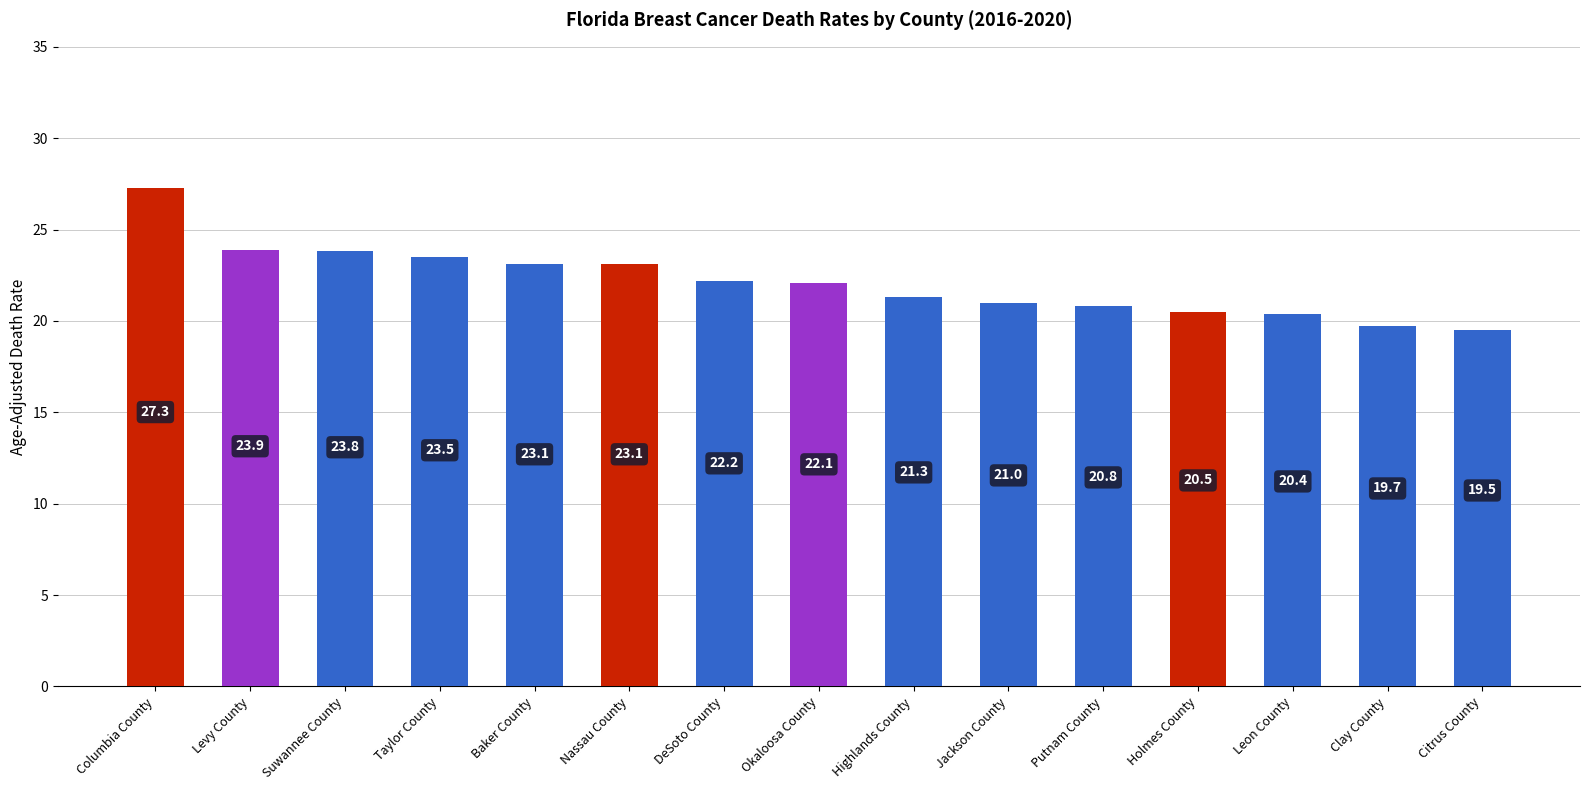

Does the chart contain any negative values?

No